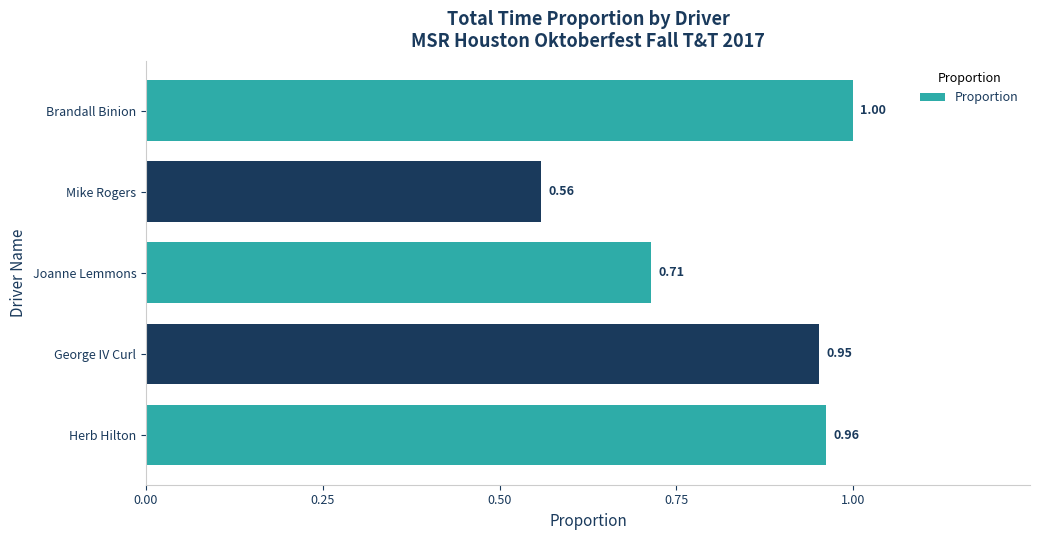

Which label corresponds to the largest value in the chart?

Brandall Binion